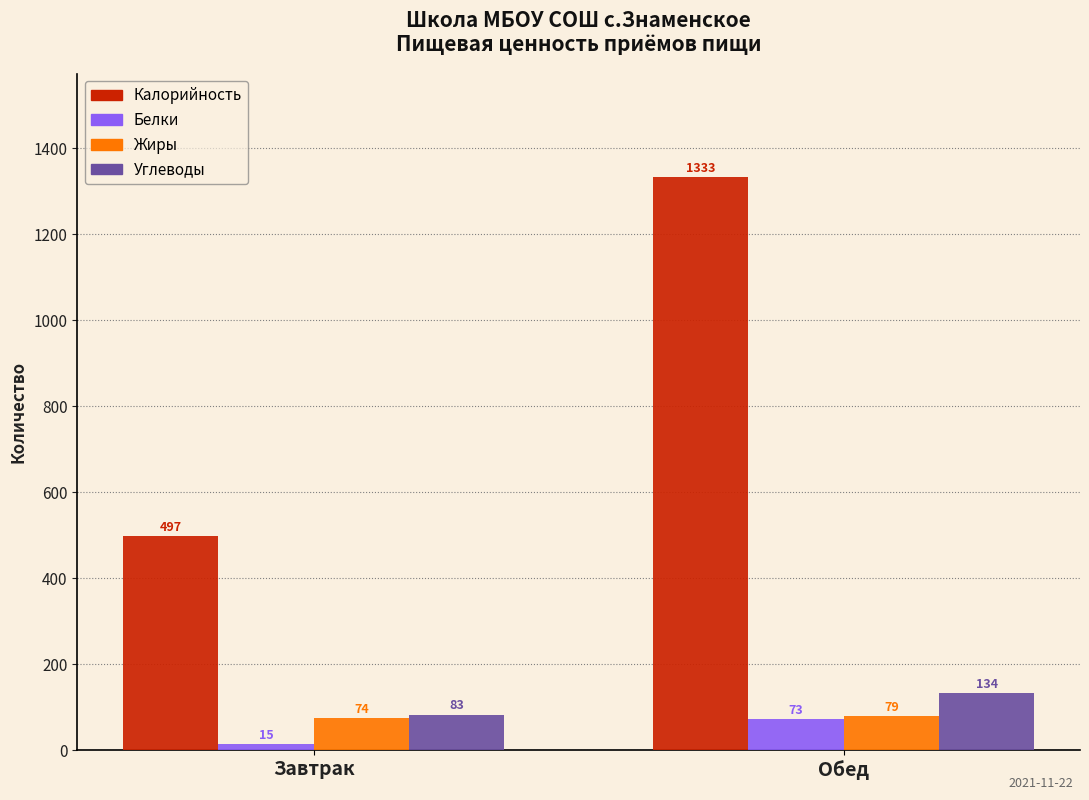

Reading left to right, list all the values displayed in this chart.

Калорийность: Завтрак=497	Обед=1333
Белки: Завтрак=15	Обед=73
Жиры: Завтрак=74	Обед=79
Углеводы: Завтрак=83	Обед=134